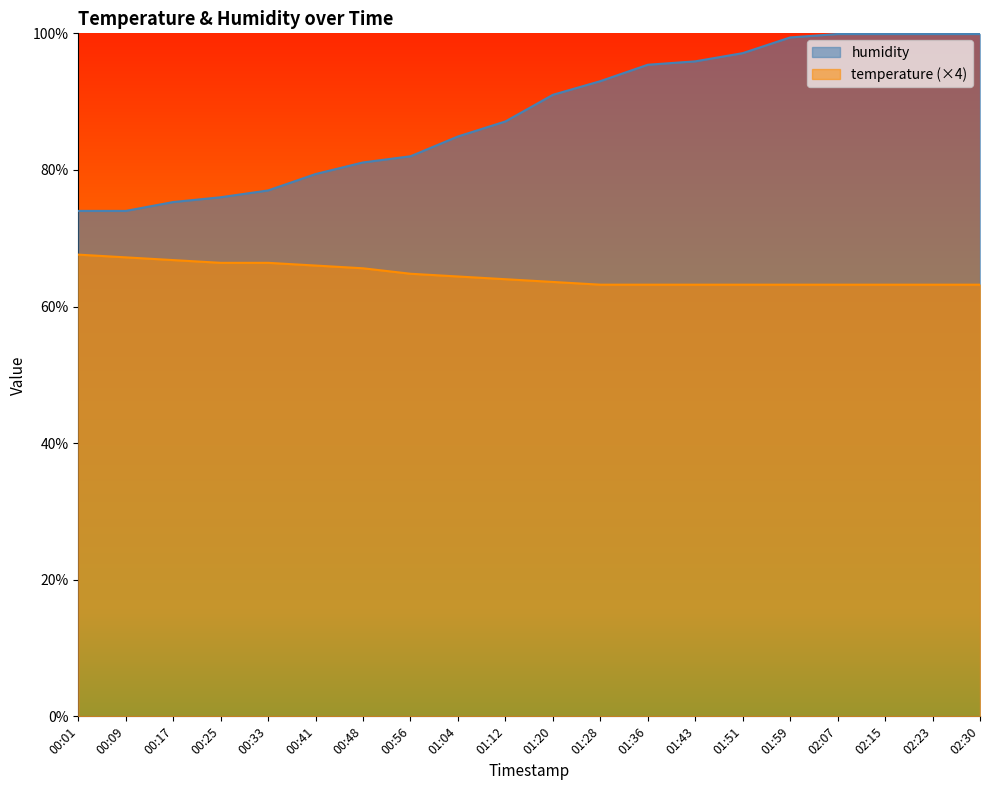

At 02:30, list the series in order from largest to smallest.

humidity, temperature (×4)